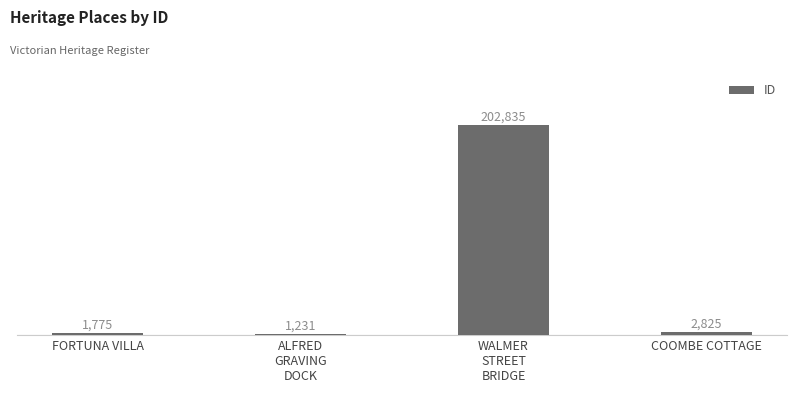

What is the label of the 4th bar from the left?

COOMBE COTTAGE